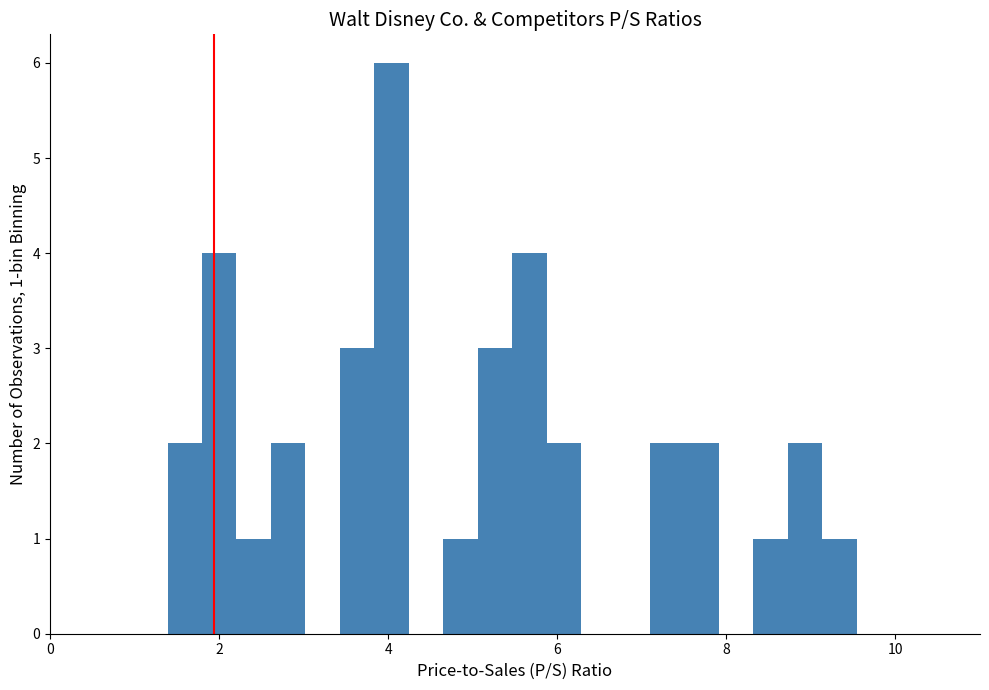

Read against the x-axis, roughly where is the centre of the tallest bar?

4.0